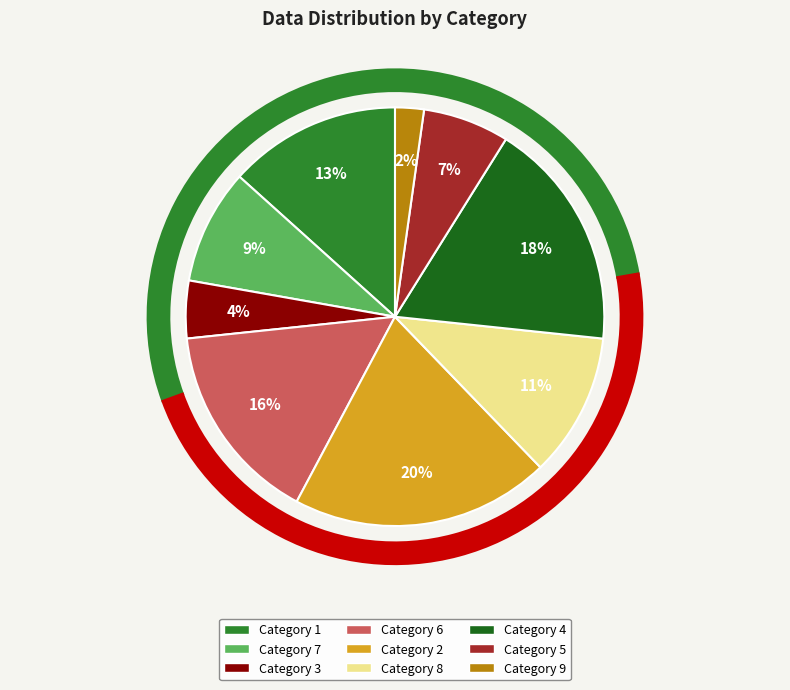

How many segments does this pie chart have?

9